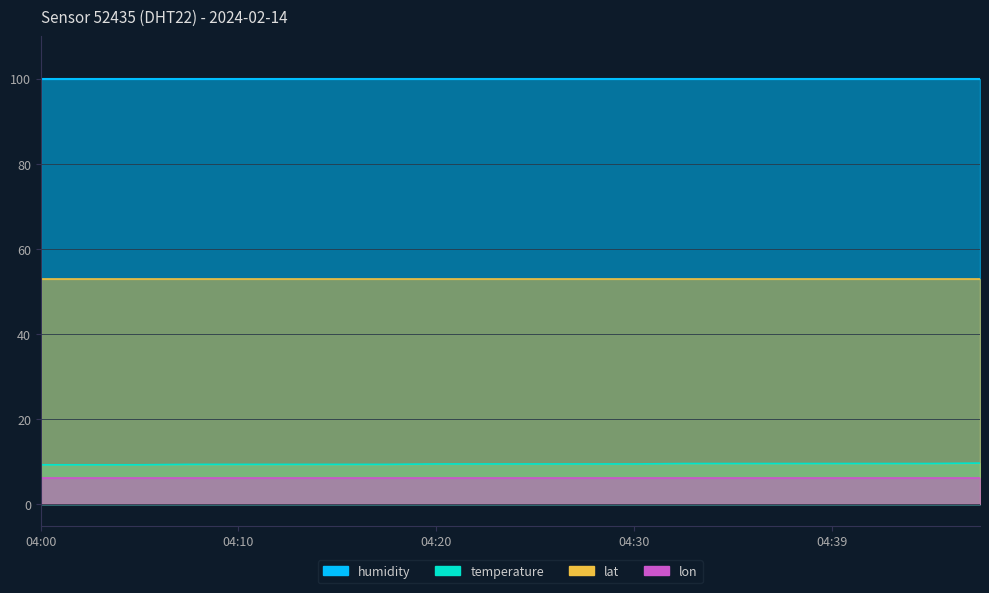

What are all the series names shown in the legend?

temperature, humidity, lat, lon